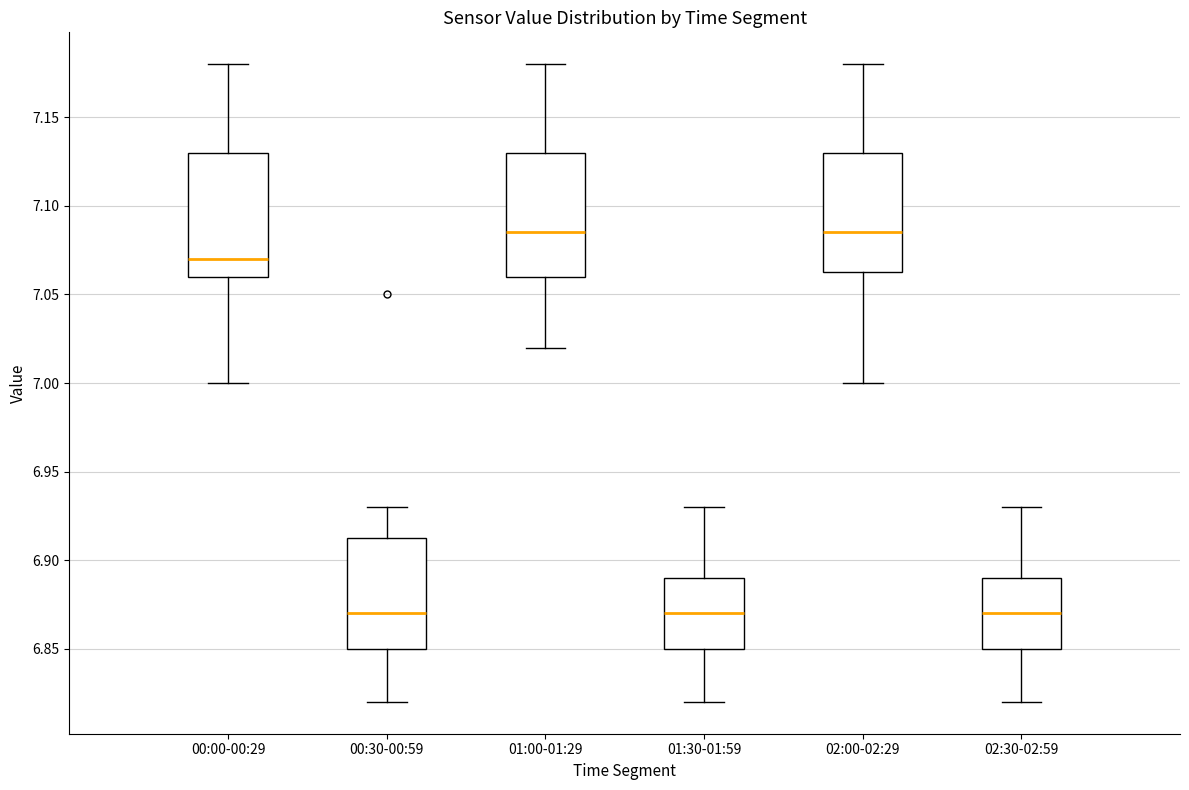

Reading left to right, read every box against the y-axis: the position of its median line, the range the box covers, and the ends of its whiskers. The values are not printed on the chart, so give them approximately, as read against the axis.

00:00-00:29: median 7.070, box 7.060 to 7.130, whiskers 7.000 to 7.180
00:30-00:59: median 6.870, box 6.850 to 6.915, whiskers 6.820 to 6.930
01:00-01:29: median 7.085, box 7.060 to 7.130, whiskers 7.020 to 7.180
01:30-01:59: median 6.870, box 6.850 to 6.890, whiskers 6.820 to 6.930
02:00-02:29: median 7.085, box 7.065 to 7.130, whiskers 7.000 to 7.180
02:30-02:59: median 6.870, box 6.850 to 6.890, whiskers 6.820 to 6.930